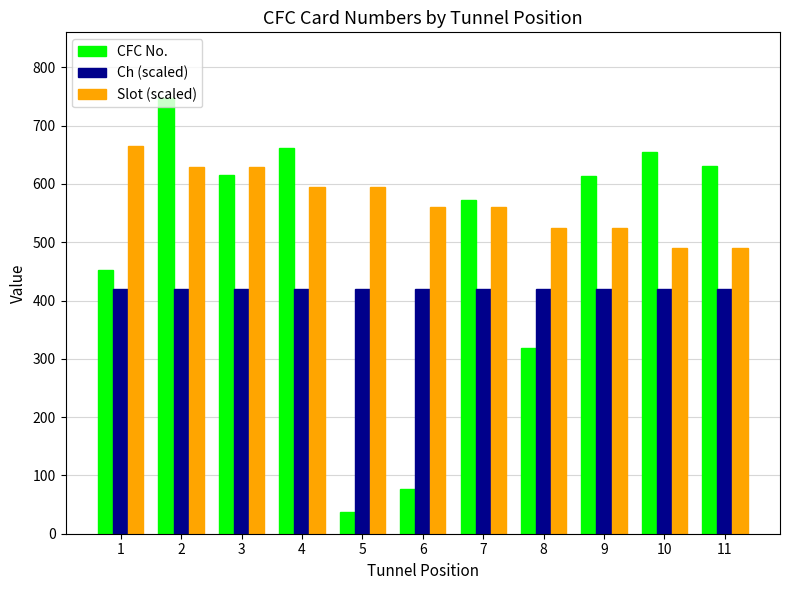

At 5, list the series in order from largest to smallest.

Slot (scaled), Ch (scaled), CFC No.